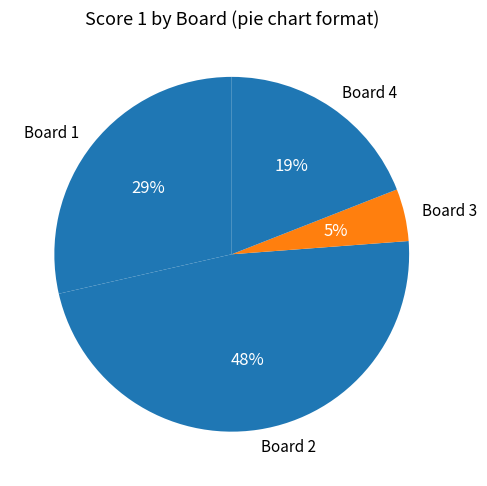

Is Board 3 the majority of the pie?

No